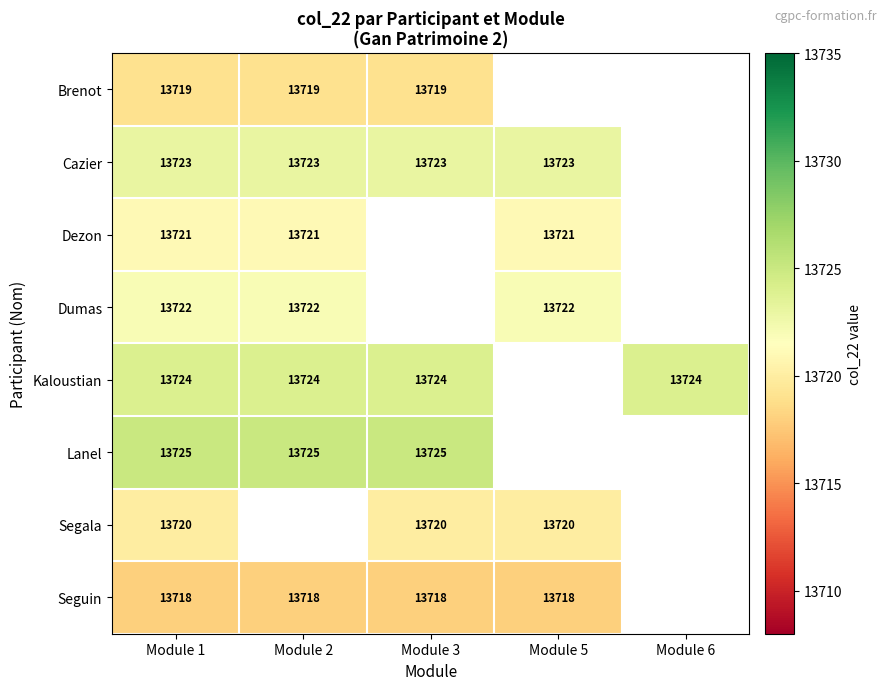

Is the value of Dumas at Module 5 greater than the value of Kaloustian at Module 1?

No